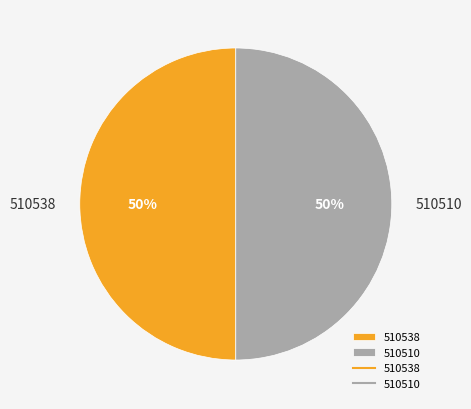

What is the ratio of the value at 510510 to the value at 510538?

1.0